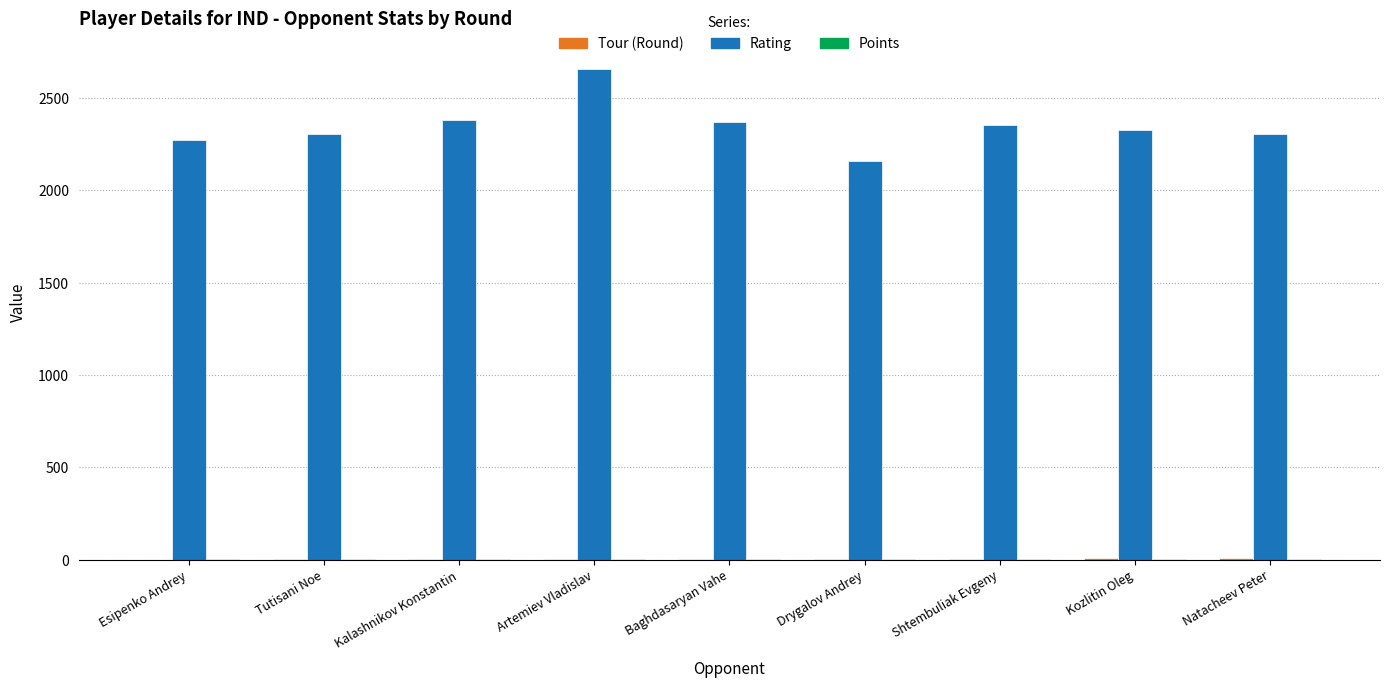

Which series has the largest total across all categories?

Rating